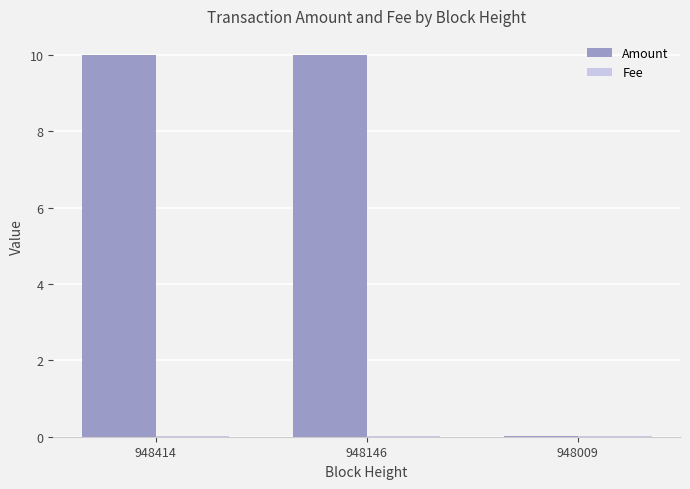

The value of Amount at 948414 is 10.0. True or false?

True